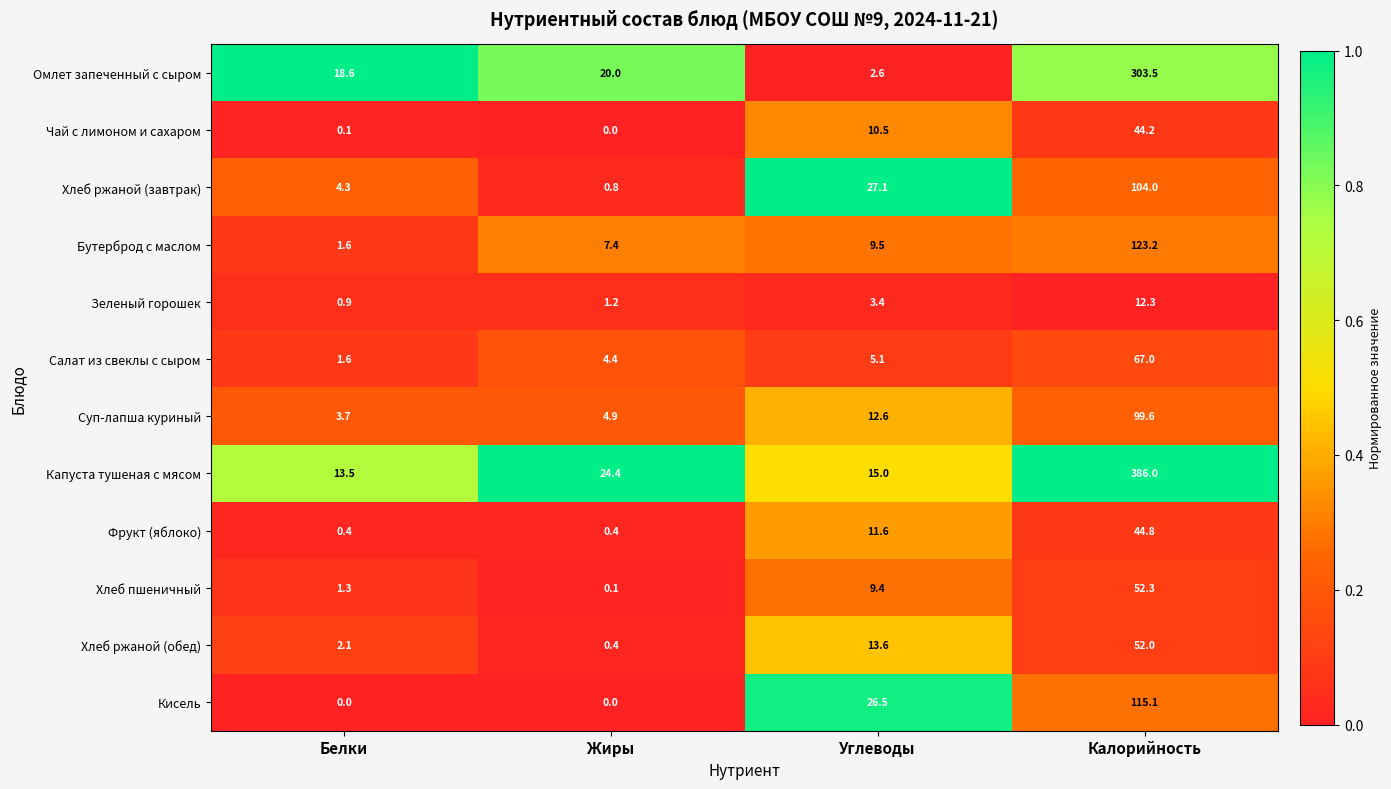

At which category does the chart reach its peak across all series?

Калорийность